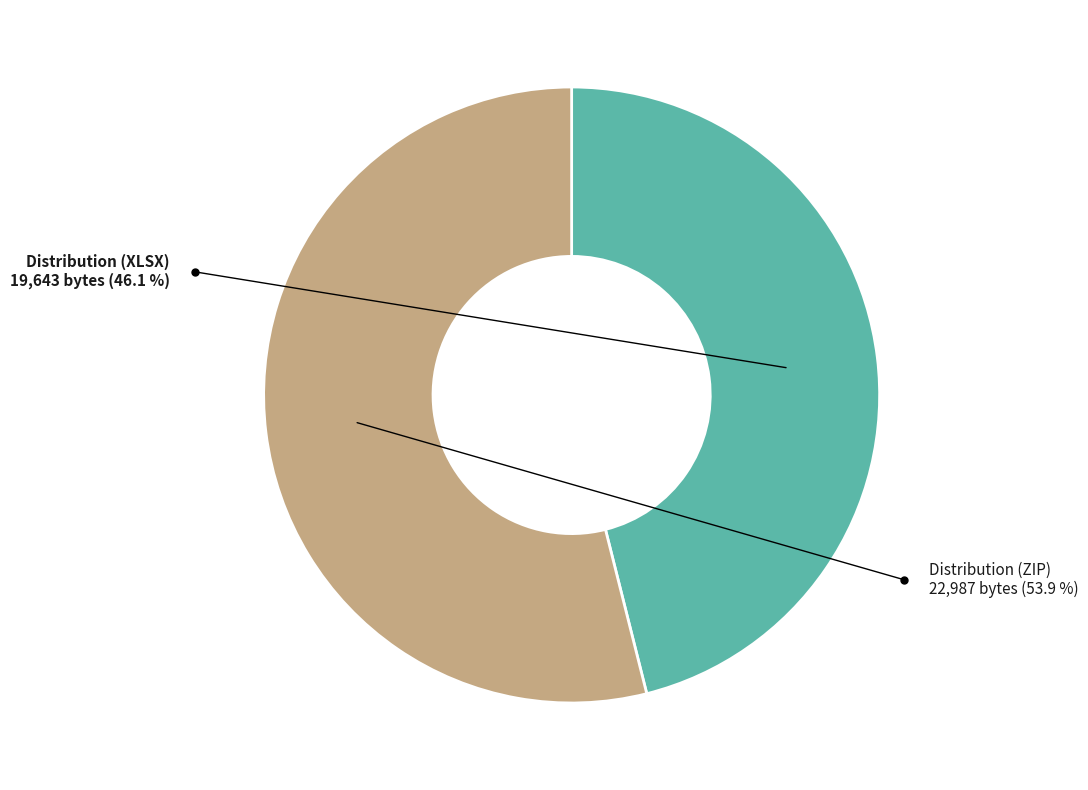

What portion of the pie excludes Distribution (ZIP)?

46.1%